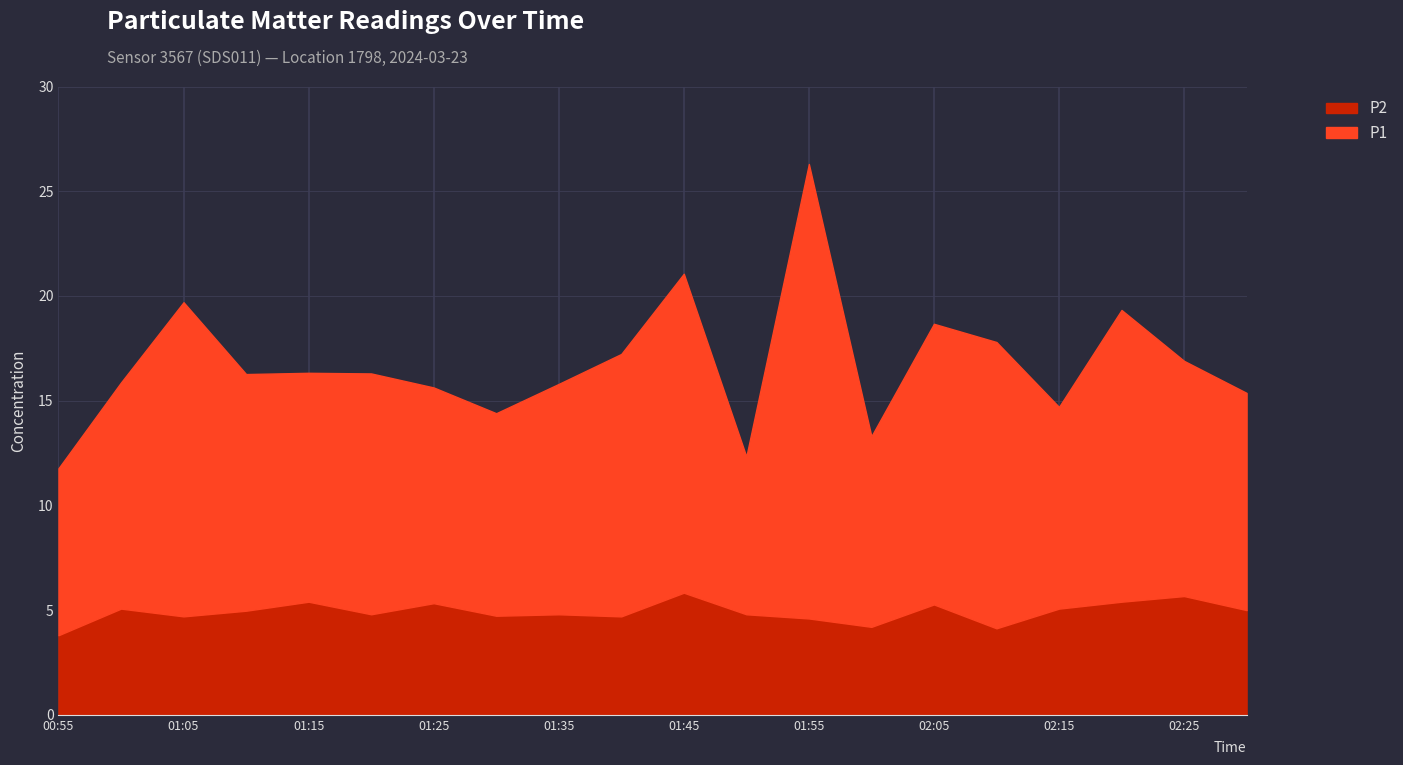

Rank the series at 02:05 from highest to lowest value.

P1, P2